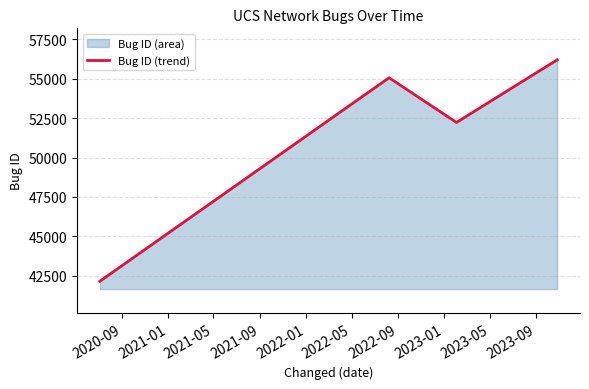

How many interior local peaks (higher than both neighbors) does the data have?

1